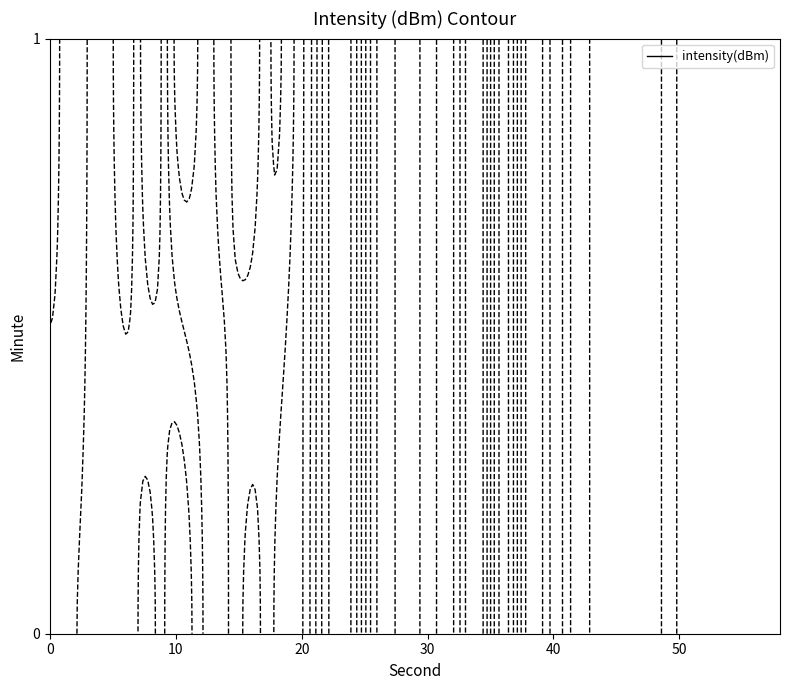

Reading left to right, extract all data points from this chart.

0: -127.0	-132.6
2: -129.8	-125.1
4: -132.4	-135.0
6: -133.8	-126.2
8: -128.5	-139.5
10: -139.4	-124.0
12: -130.7	-126.2
14: -129.3	-130.8
16: -136.5	-127.0
18: -129.0	-135.9
20: -129.4	-129.4
22: -148.8	-148.8
24: -149.2	-149.2
26: -124.8	-124.8
28: -127.3	-127.3
30: -131.7	-131.7
32: -135.5	-135.5
34: -120.7	-120.7
36: -147.0	-147.0
38: -122.9	-122.9
40: -132.1	-132.1
42: -133.4	-133.4
44: -126.5	-126.5
46: -127.2	-127.2
48: -128.0	-128.0
50: -135.6	-135.6
52: -135.6	-135.6
54: -137.4	-137.4
56: -137.0	-137.0
58: -137.7	-137.7